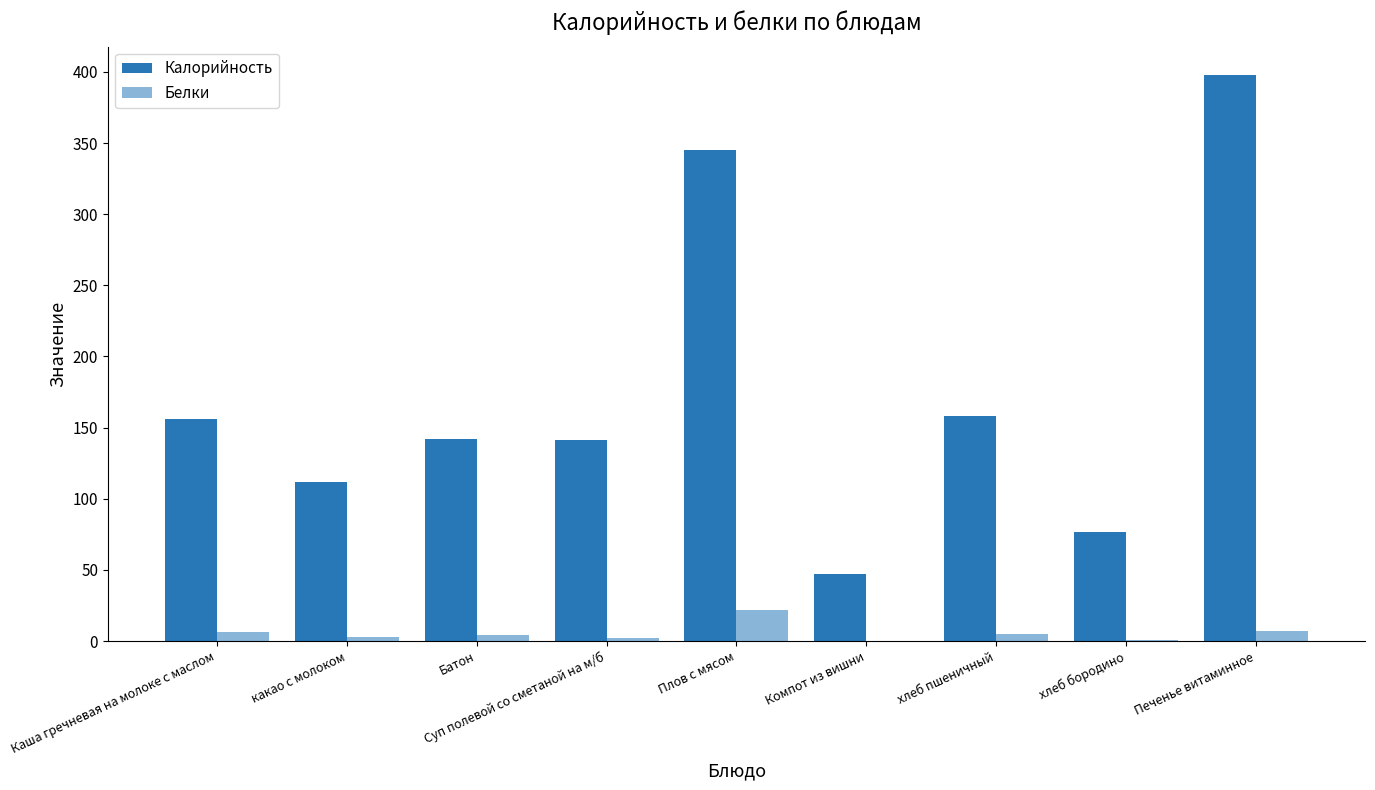

Between Каша гречневая на молоке с маслом and какао с молоком, which is larger?

Каша гречневая на молоке с маслом